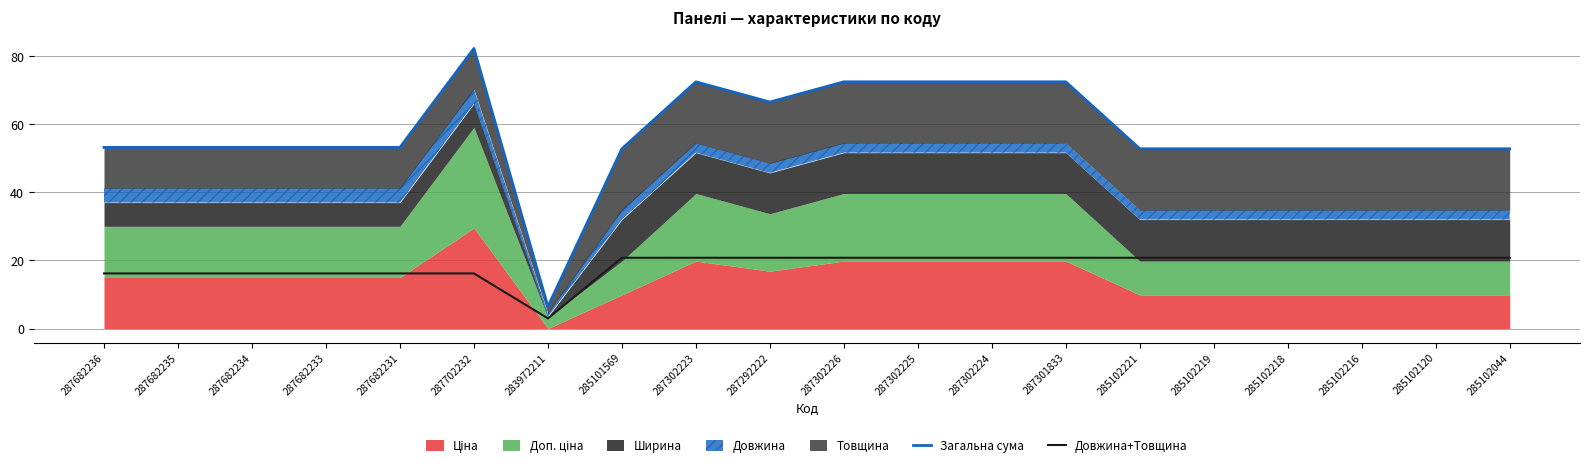

Reading right to left, extract all data points from this chart.

Загальна сума: 285102044=52.8	285102120=52.8	285102216=52.8	285102218=52.8	285102219=52.8	285102221=52.8	287301833=72.5	287302224=72.5	287302225=72.5	287302226=72.5	287292222=66.5	287302223=72.5	285101569=52.8	283972211=6.5	287702232=82.3	287682231=53.2	287682233=53.2	287682234=53.2	287682235=53.2	287682236=53.2
Довжина+Товщина: 285102044=20.8	285102120=20.8	285102216=20.8	285102218=20.8	285102219=20.8	285102221=20.8	287301833=20.8	287302224=20.8	287302225=20.8	287302226=20.8	287292222=20.8	287302223=20.8	285101569=20.8	283972211=3.0	287702232=16.2	287682231=16.2	287682233=16.2	287682234=16.2	287682235=16.2	287682236=16.2